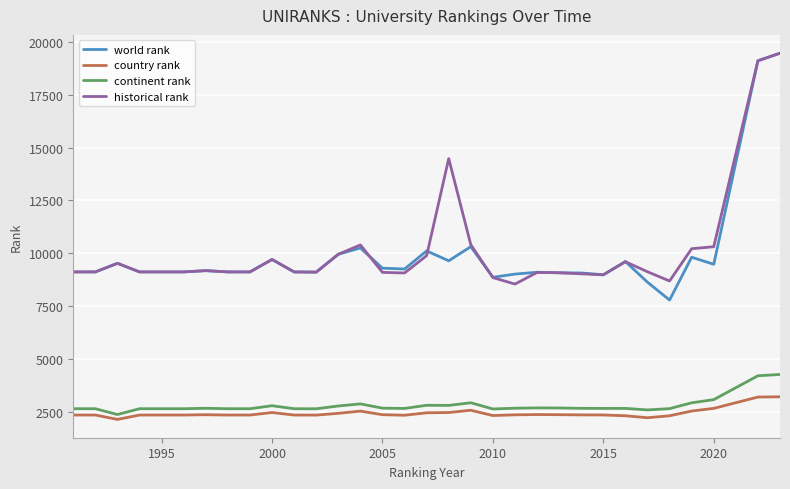

Which series has the widest spread of values?

world rank